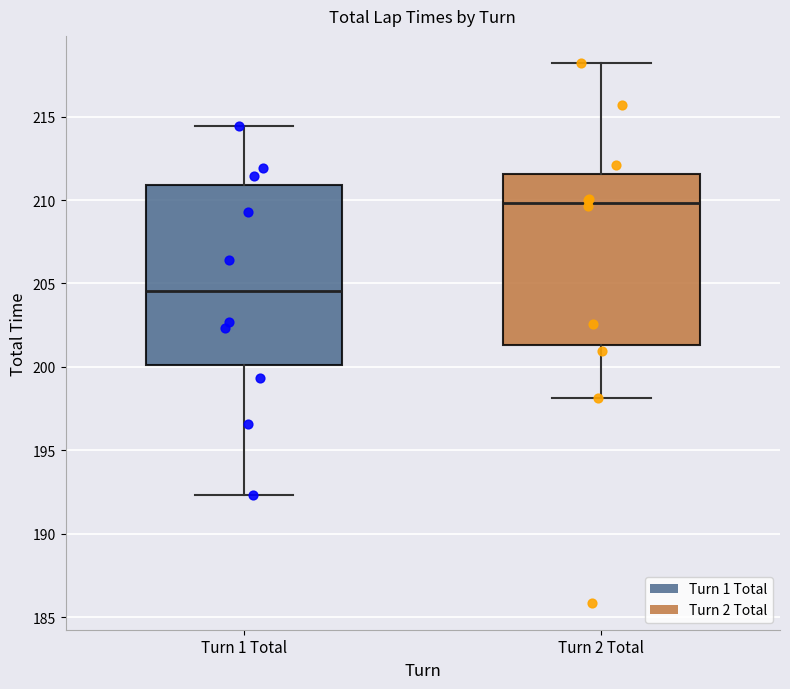

Reading left to right, transcribe this box plot: for each box, give where its median line is, the range the box spans, and where its two whiskers end, as read against the y-axis. The values are not printed on the chart, so give them approximately, as read against the axis.

Turn 1 Total: median 204.5, box 200.0 to 211.0, whiskers 192.5 to 214.5
Turn 2 Total: median 210.0, box 201.5 to 211.5, whiskers 198.0 to 218.0